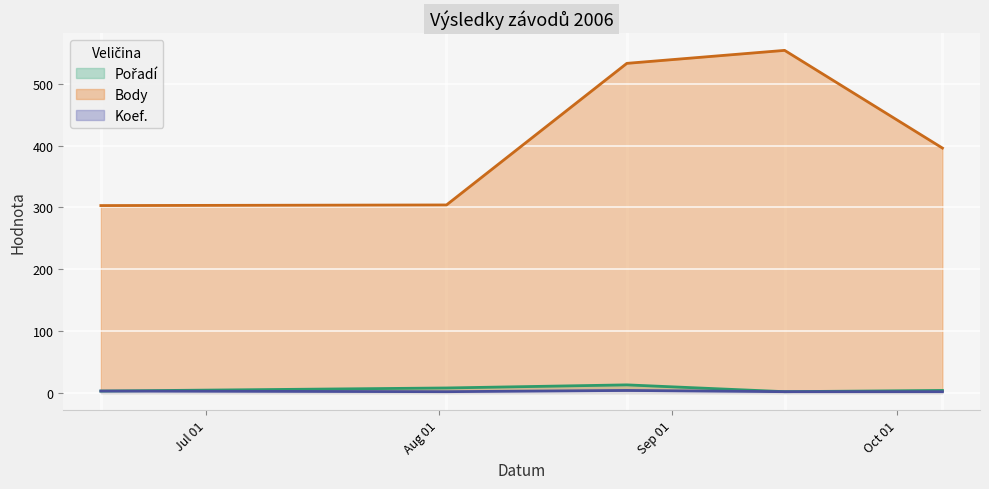

Which category has the lowest value in the Body series?

2006-06-17